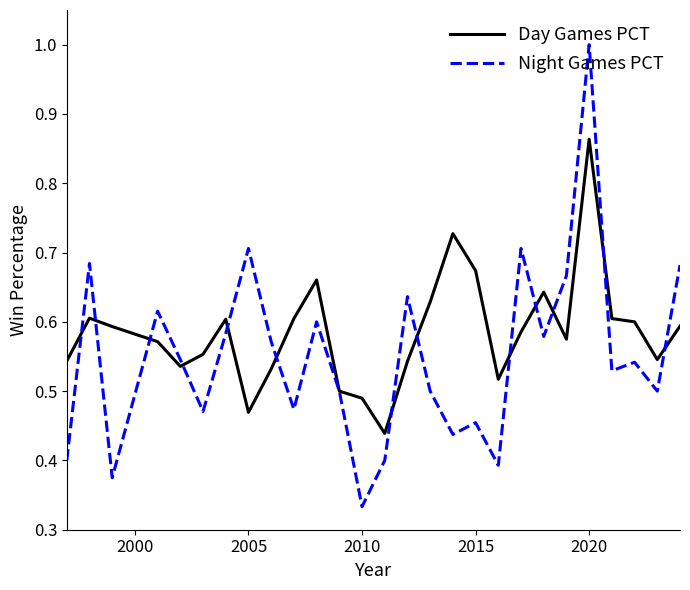

What is the maximum value shown in the chart?

1.0